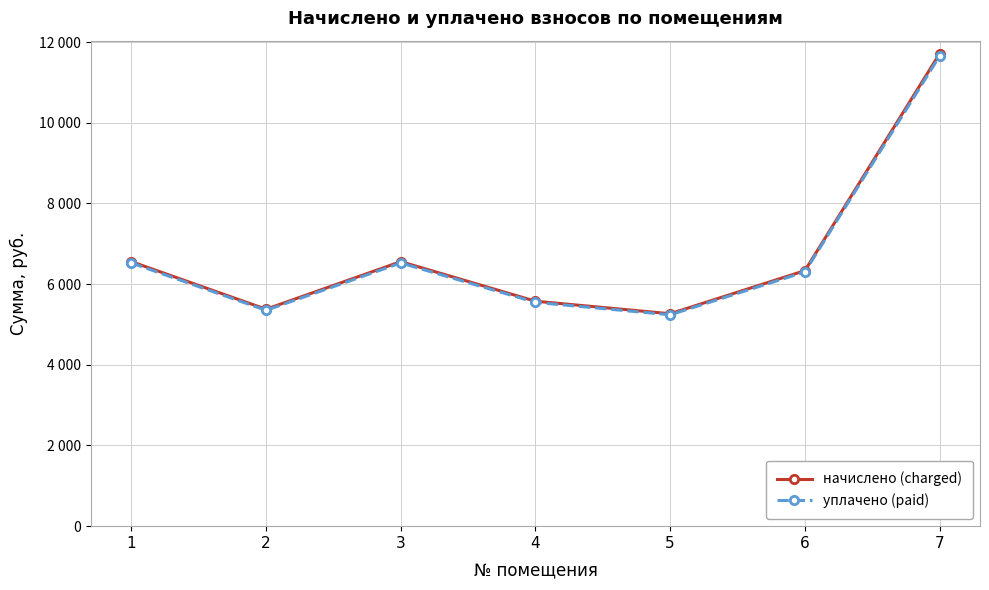

Count the number of data series in this chart.

2